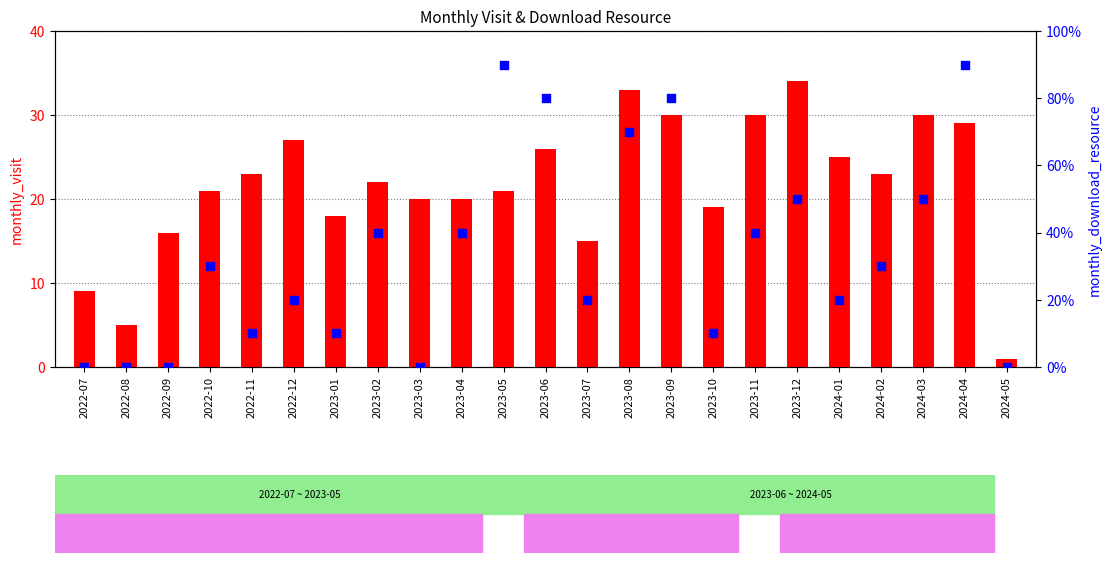

Which series reaches the minimum Y coordinate?

monthly_download_resource